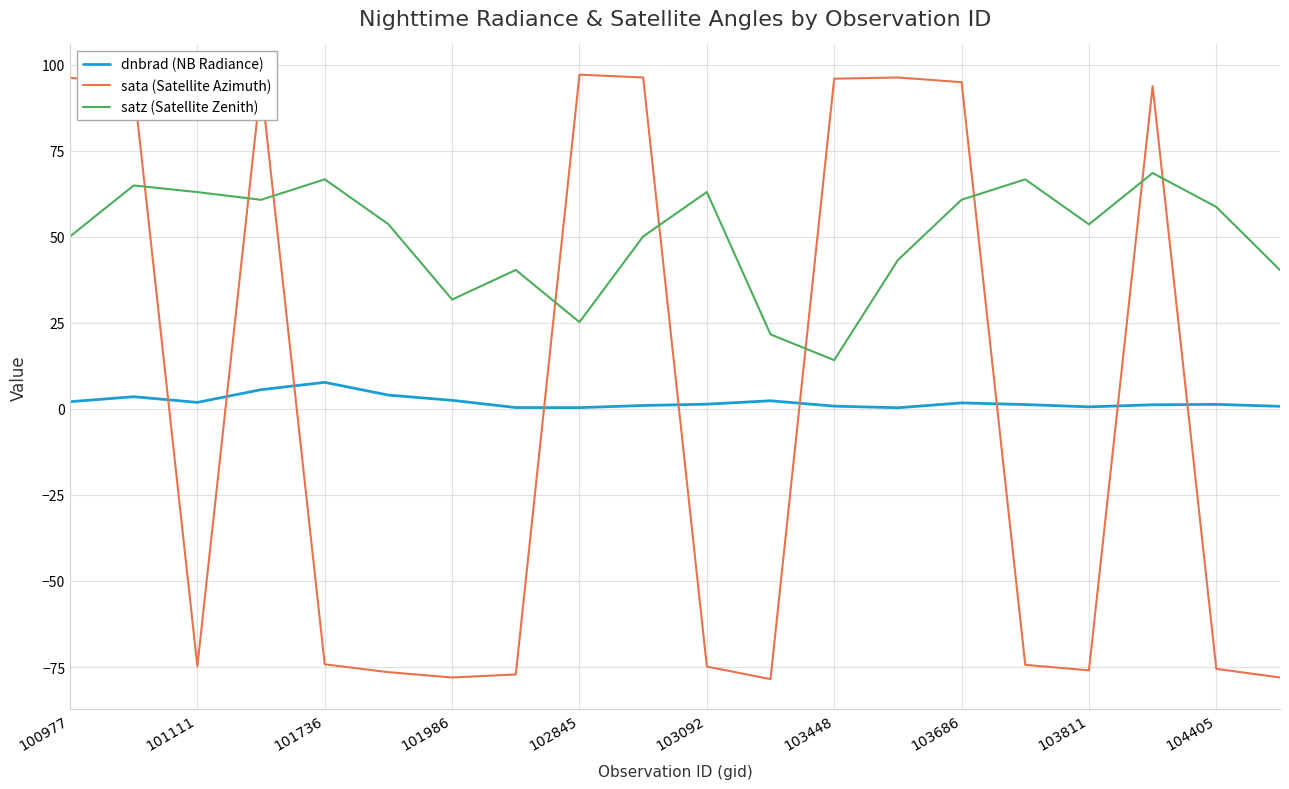

True or false: dnbrad (NB Radiance) and satz (Satellite Zenith) intersect in this chart.

False